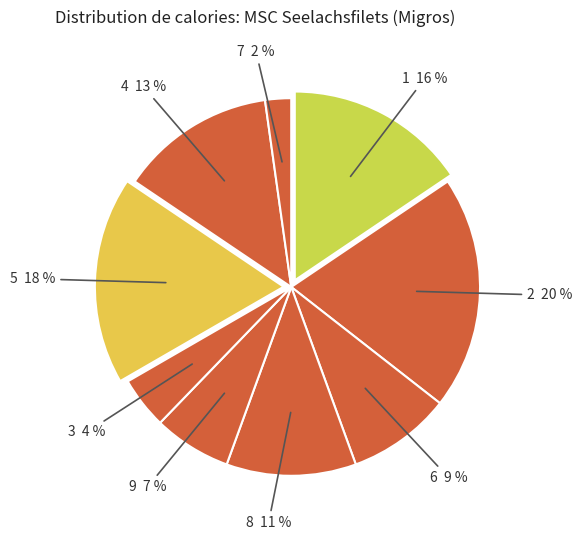

Is there any slice that represents more than half of the pie?

No